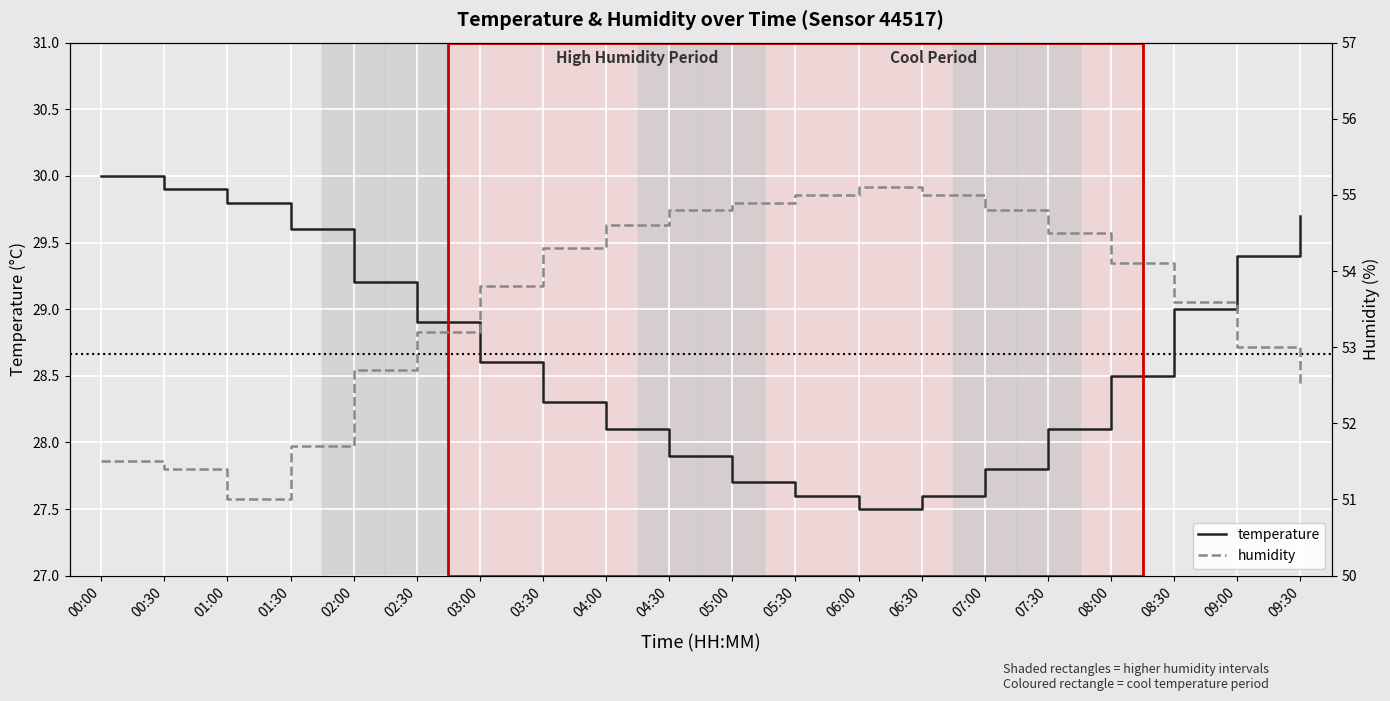

Which category has the highest value across all series?

06:00